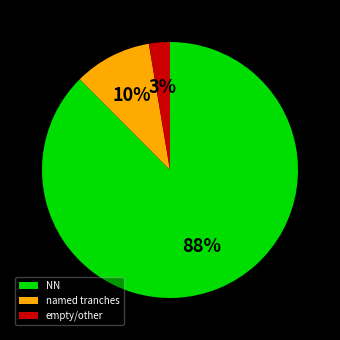

Is the sum of empty/other and named tranches greater than half?

No